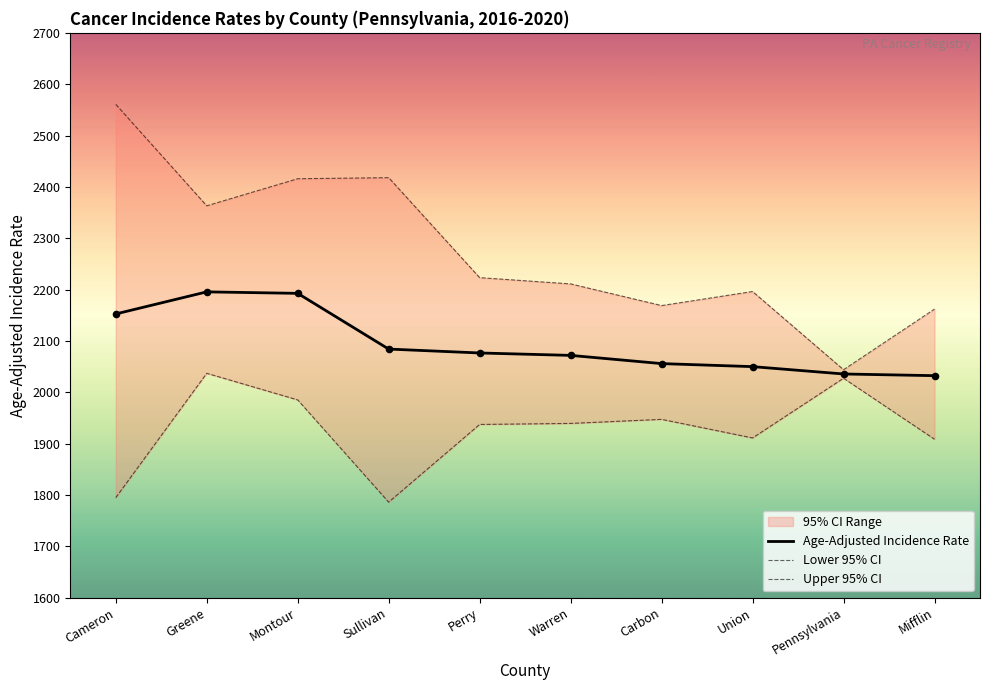

At which category is the sum across all series the highest?

Greene